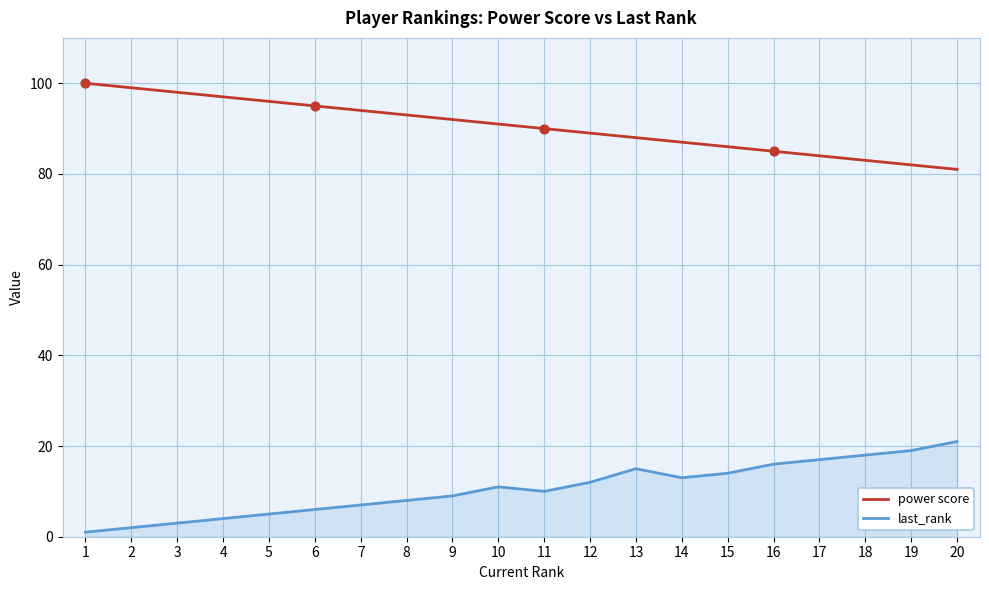

Which series has the largest total across all categories?

power score